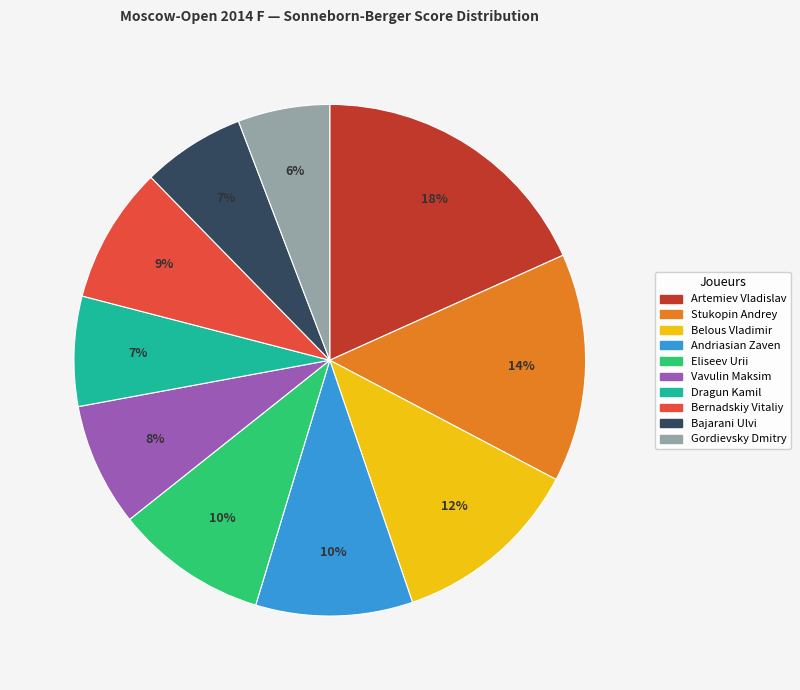

How many slices are in this pie chart?

10